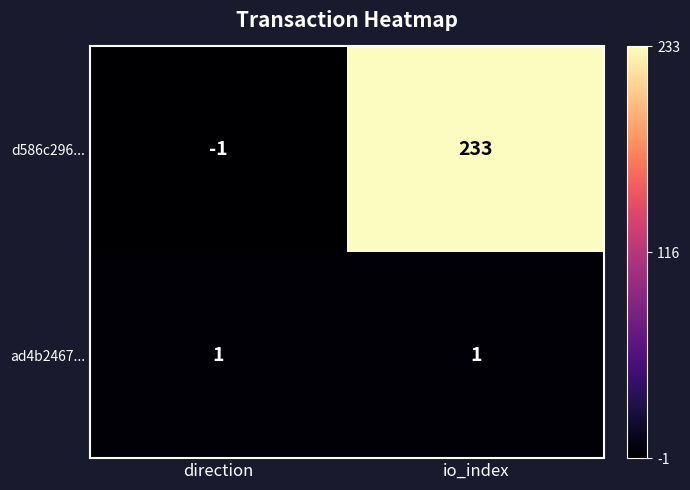

At which category does the chart reach its minimum across all series?

direction